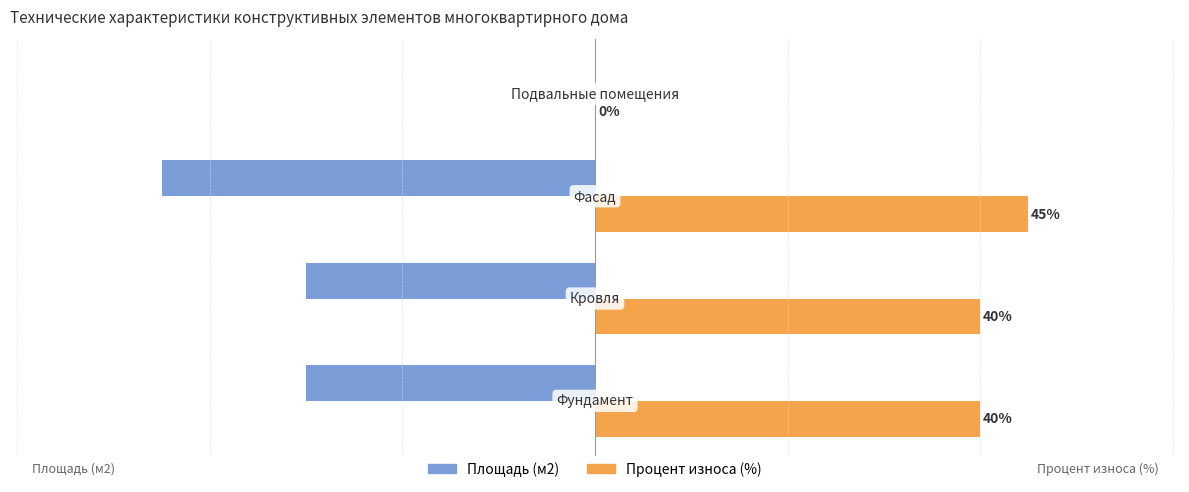

Which series has the largest total across all categories?

Процент износа (%)